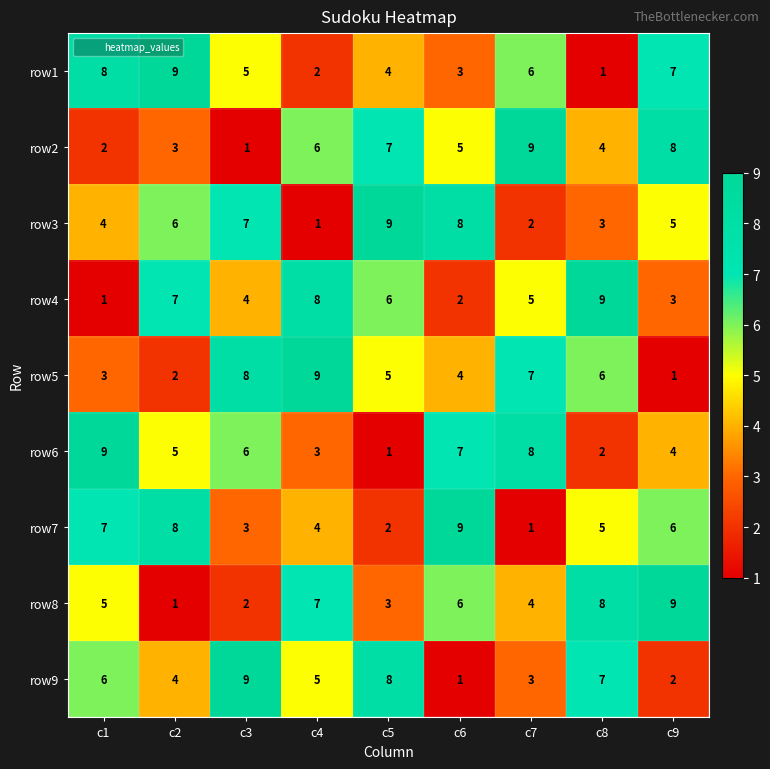

Is it true that row5 equals 2 at c9?

False